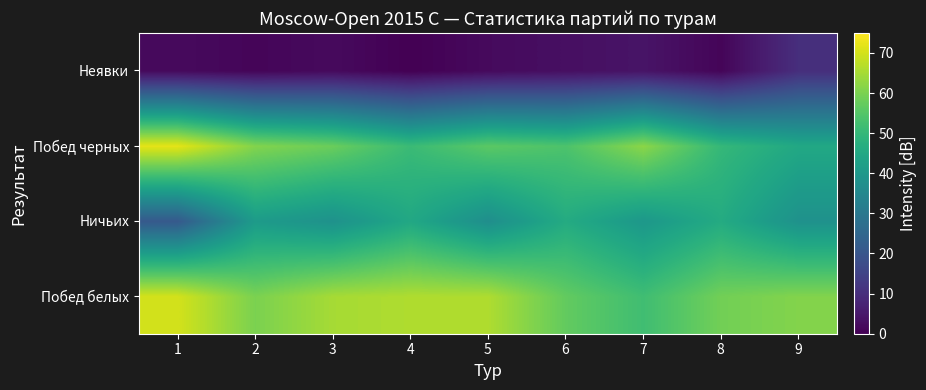

Reading right to left, transcribe all the data shown in this chart.

Побед белых: 9=61	8=59	7=52	6=57	5=66	4=66	3=65	2=60	1=70
Ничьих: 9=38	8=46	7=40	6=46	5=37	4=45	3=38	2=41	1=21
Побед черных: 9=45	8=50	7=62	6=54	5=56	4=51	3=58	2=61	1=72
Неявки: 9=10	8=1	7=4	6=3	5=2	4=0	3=2	2=1	1=2